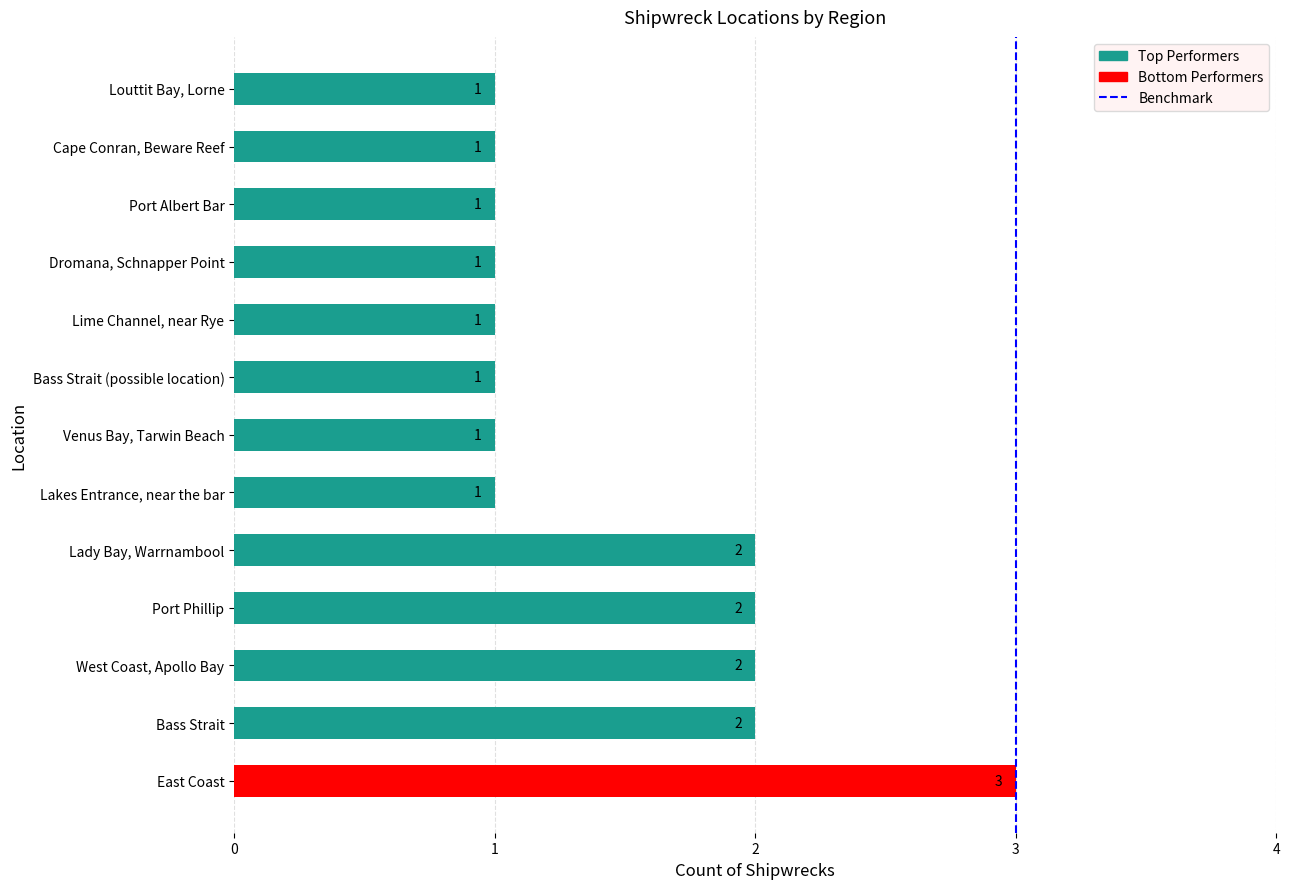

What is the sum of all values?

19